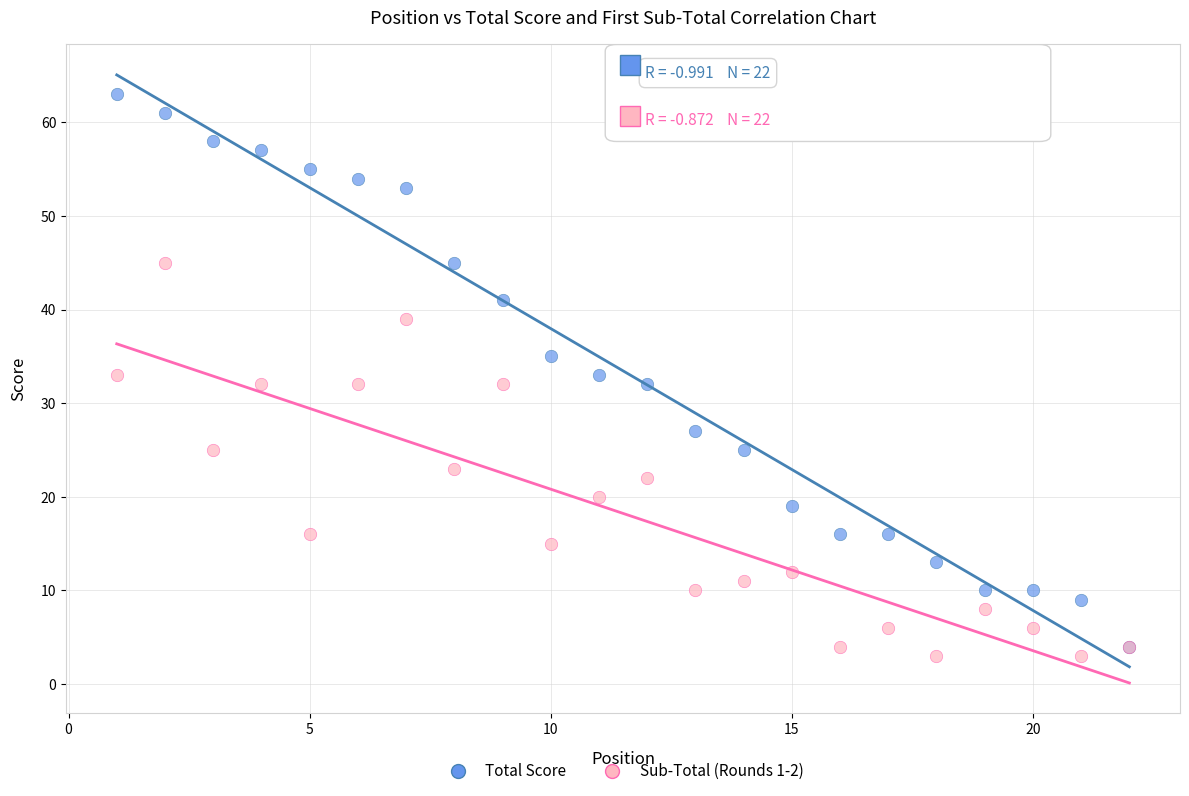

What are all the series names shown in the legend?

Total Score, Sub-Total (Rounds 1-2)